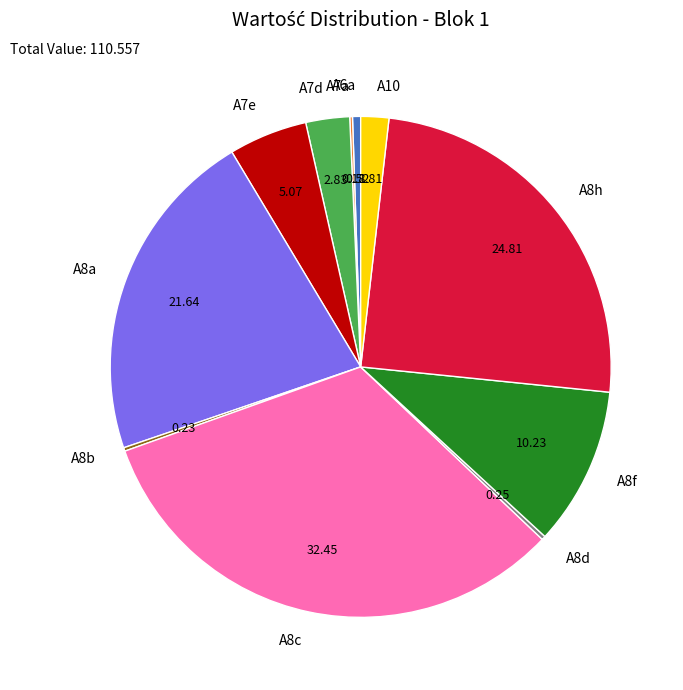

True or false: A8c accounts for 32% of the total.

True